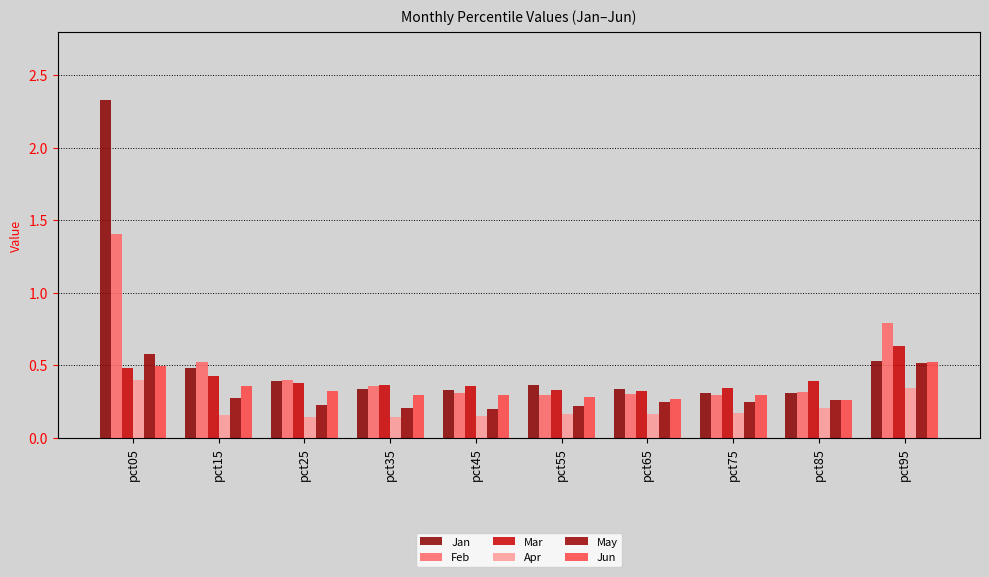

Reading left to right, list all the values displayed in this chart.

Jan: 2.3	0.5	0.4	0.3	0.3	0.4	0.3	0.3	0.3	0.5
Feb: 1.4	0.5	0.4	0.4	0.3	0.3	0.3	0.3	0.3	0.8
Mar: 0.5	0.4	0.4	0.4	0.4	0.3	0.3	0.3	0.4	0.6
Apr: 0.4	0.2	0.1	0.1	0.2	0.2	0.2	0.2	0.2	0.3
May: 0.6	0.3	0.2	0.2	0.2	0.2	0.2	0.2	0.3	0.5
Jun: 0.5	0.4	0.3	0.3	0.3	0.3	0.3	0.3	0.3	0.5